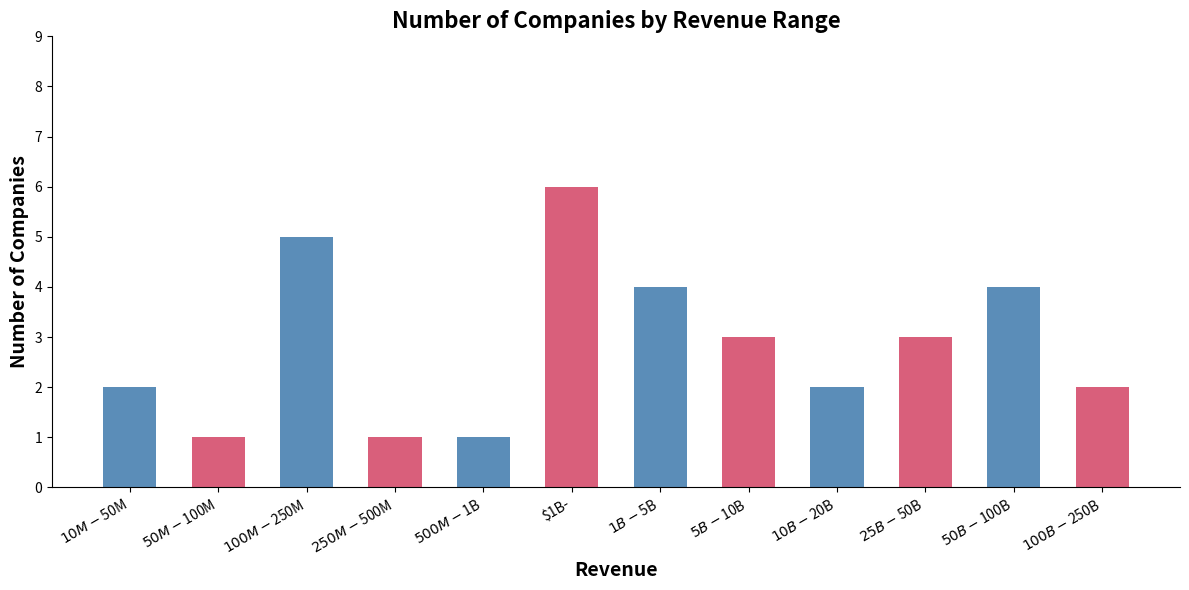

True or false: the data shows 0 at $50M-$100M.

False